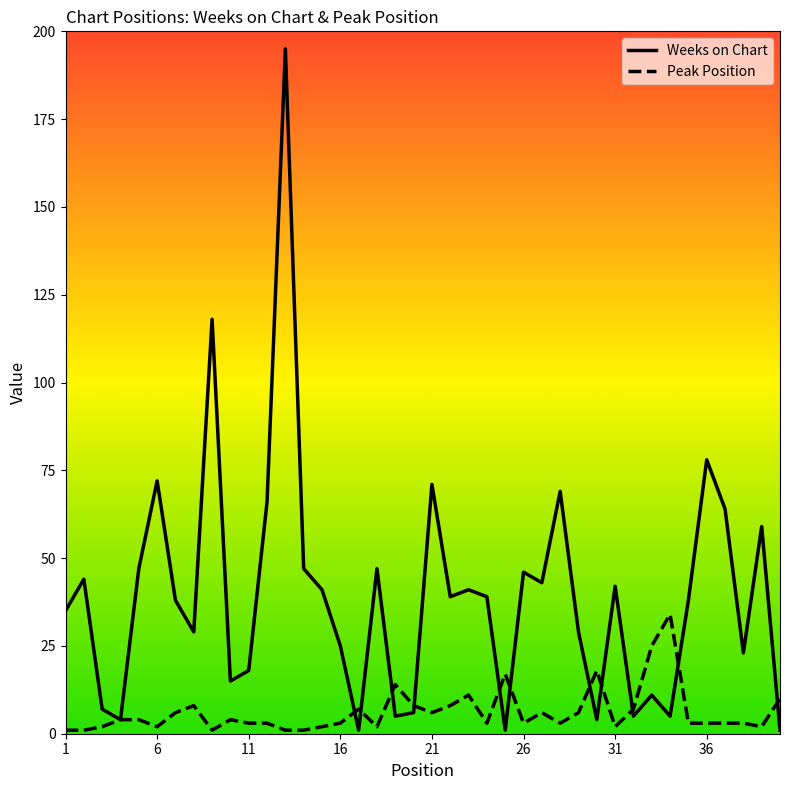

List the series in order of their overall mean, lowest first.

Peak Position, Weeks on Chart